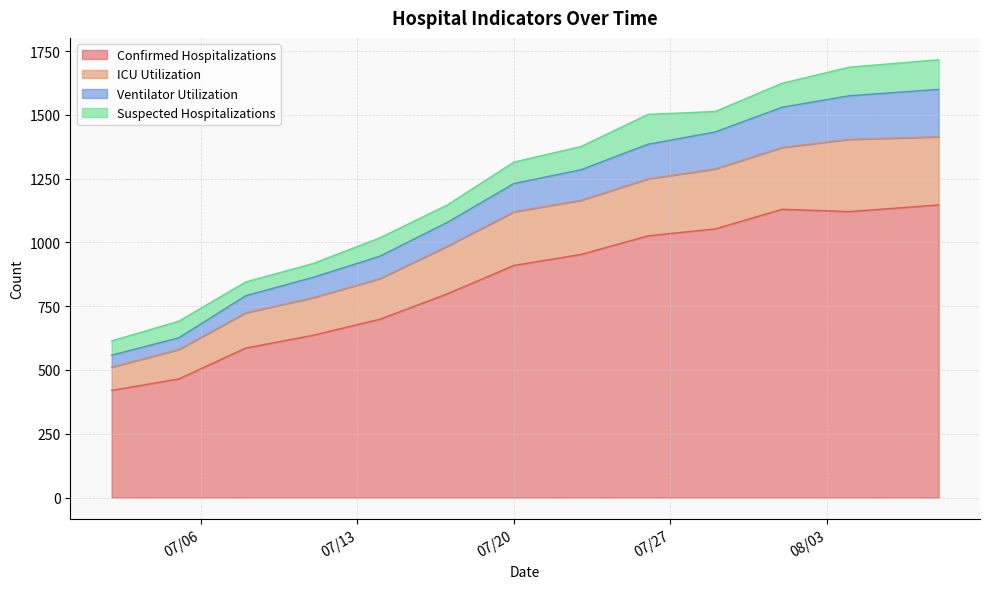

At how many categories does at least one series exceed 525?

13